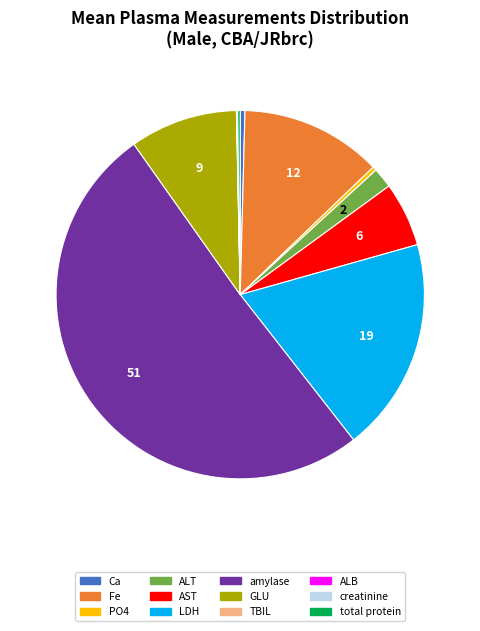

What is the ratio of the value at amylase to the value at ALT?

28.5